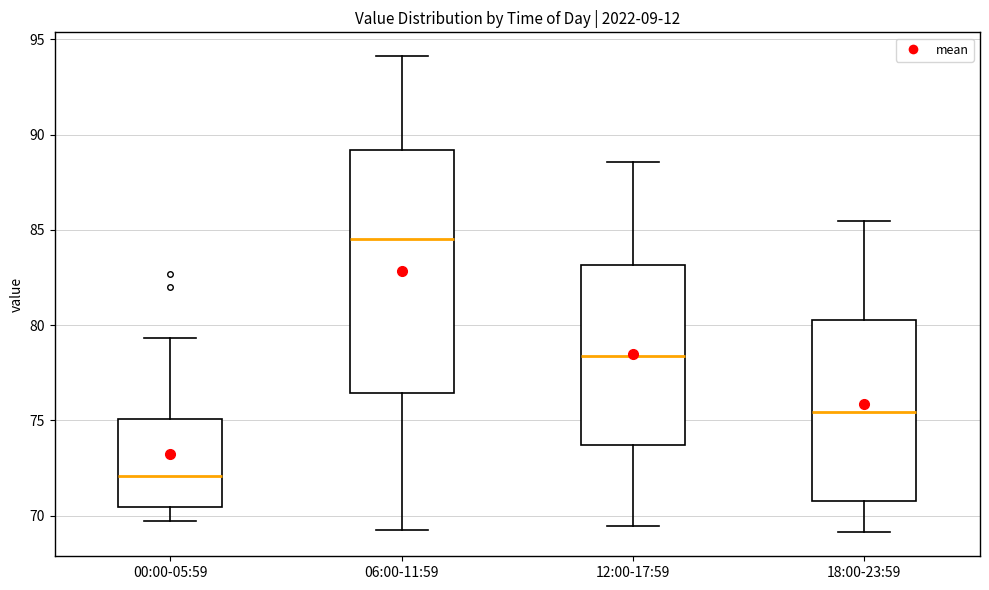

Which box has the highest median line?

06:00-11:59